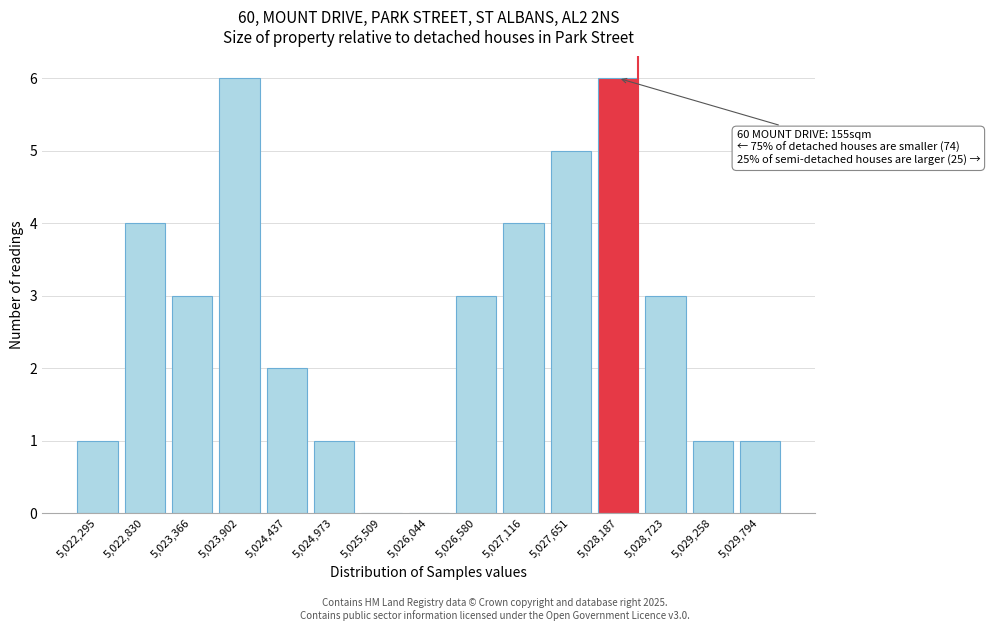

Reading left to right, transcribe all the data shown in this chart.

5,022,295=1	5,022,830=4	5,023,366=3	5,023,902=6	5,024,437=2	5,024,973=1	5,025,509=0	5,026,044=0	5,026,580=3	5,027,116=4	5,027,651=5	5,028,187=6	5,028,723=3	5,029,258=1	5,029,794=1